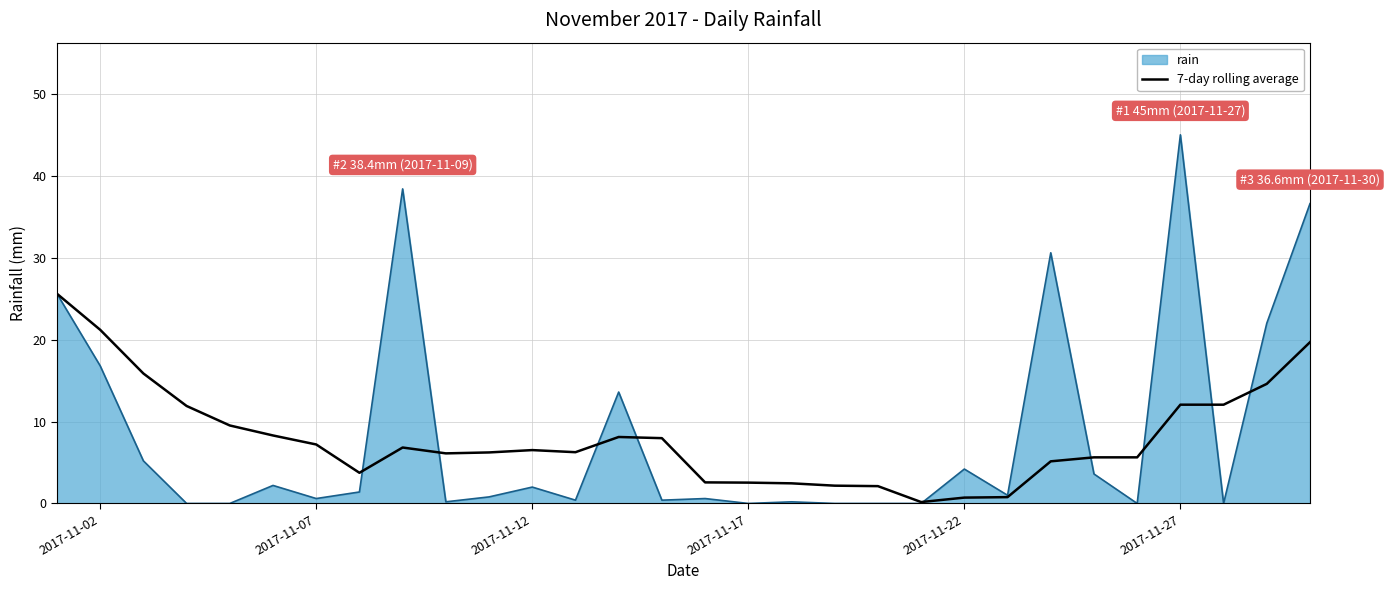

What is the maximum value for 7-day rolling average?

25.6